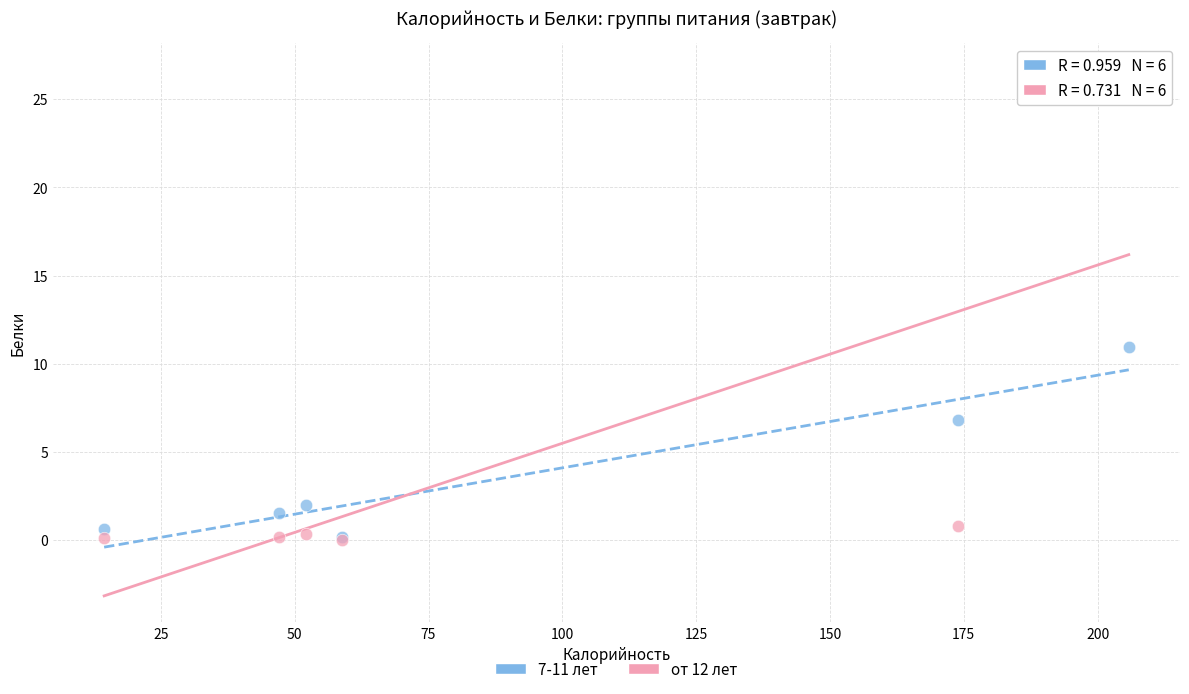

Across all series, what Y value is closest to 13?

10.9